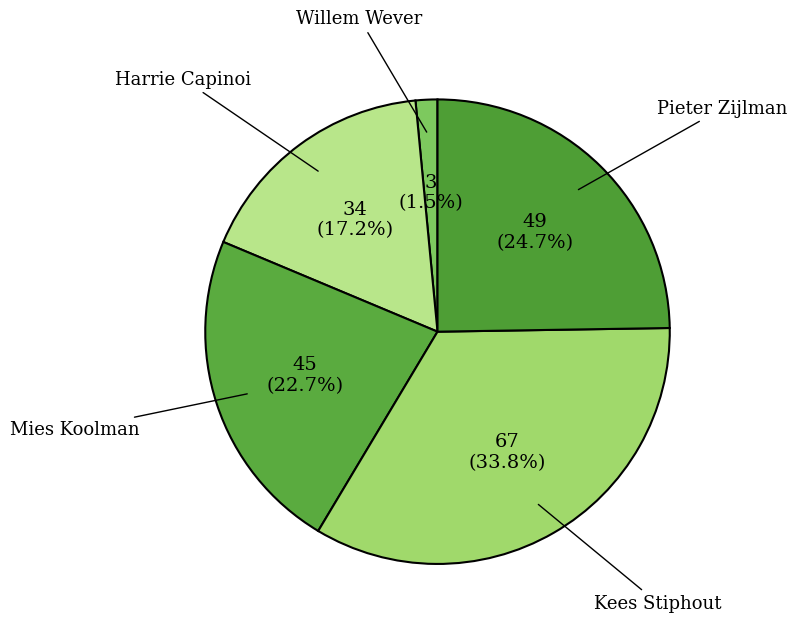

To the nearest percent, what is the average slice percentage?

20%